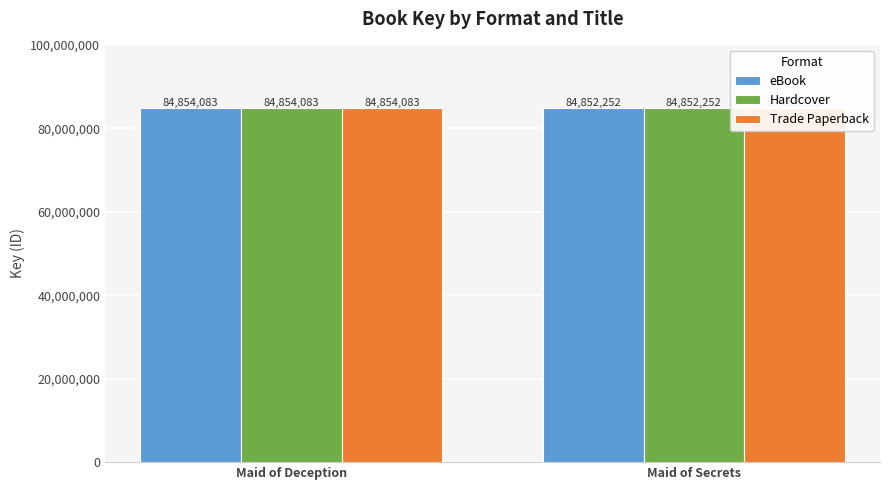

What is the minimum value for Hardcover?

84852252